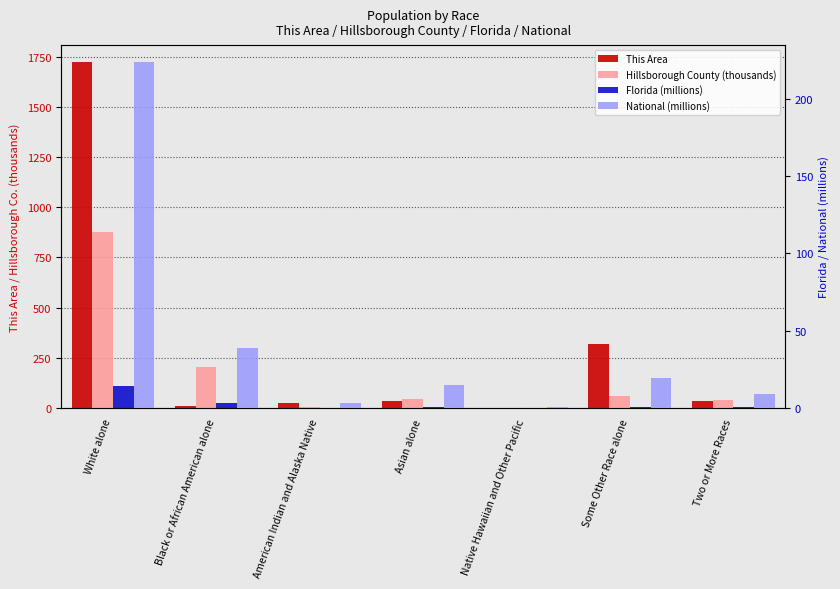

Rank the series by their maximum value, from lowest to highest.

Florida (millions), National (millions), Hillsborough County (thousands), This Area